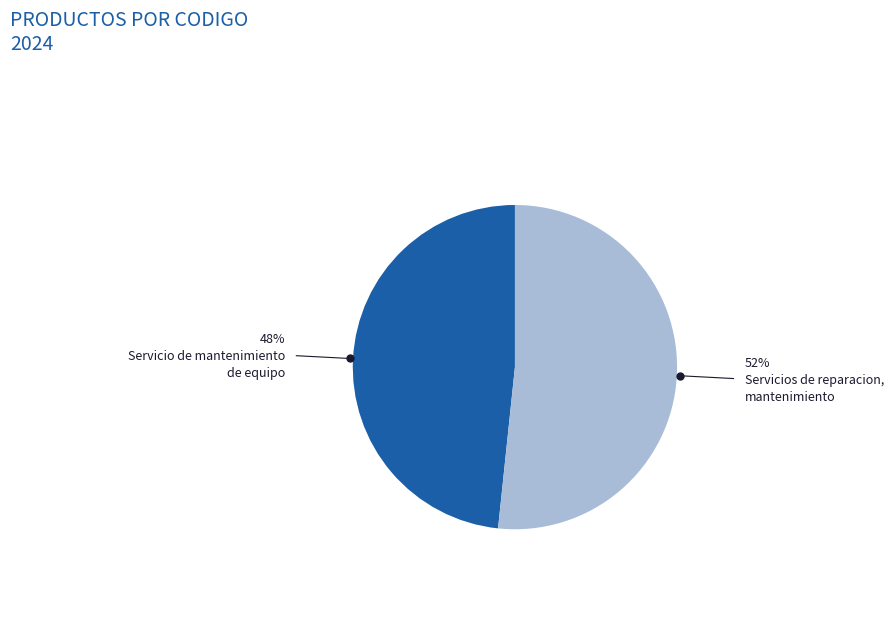

Does any single category account for the majority?

Yes